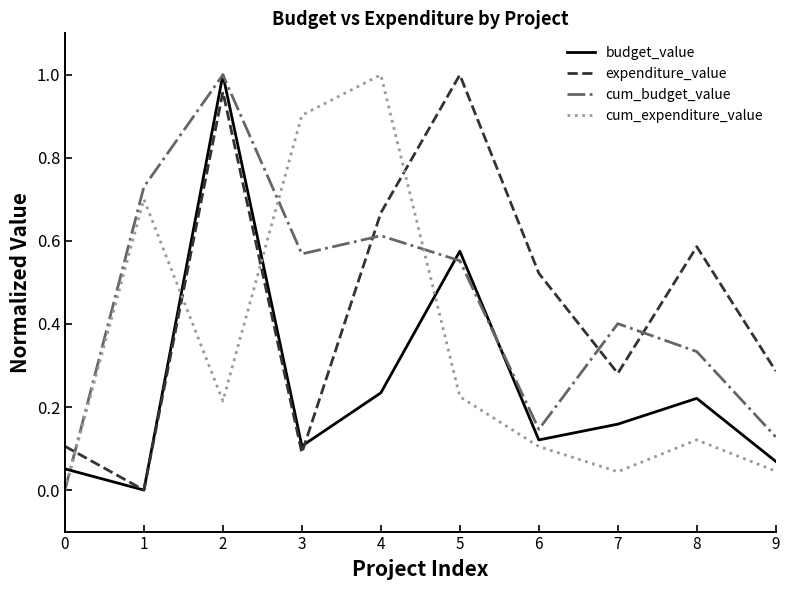

The cum_budget_value series shows 1.5 at 2. True or false?

False